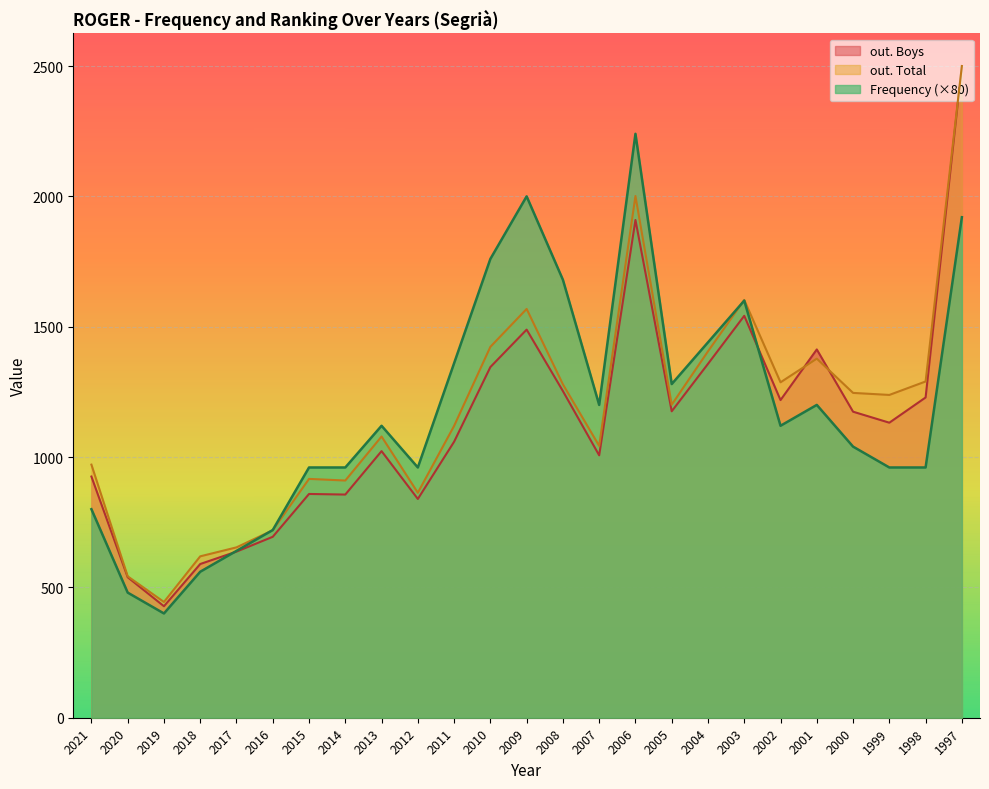

After their last crossing, which series has the higher values: out. Boys or Frequency?

out. Boys